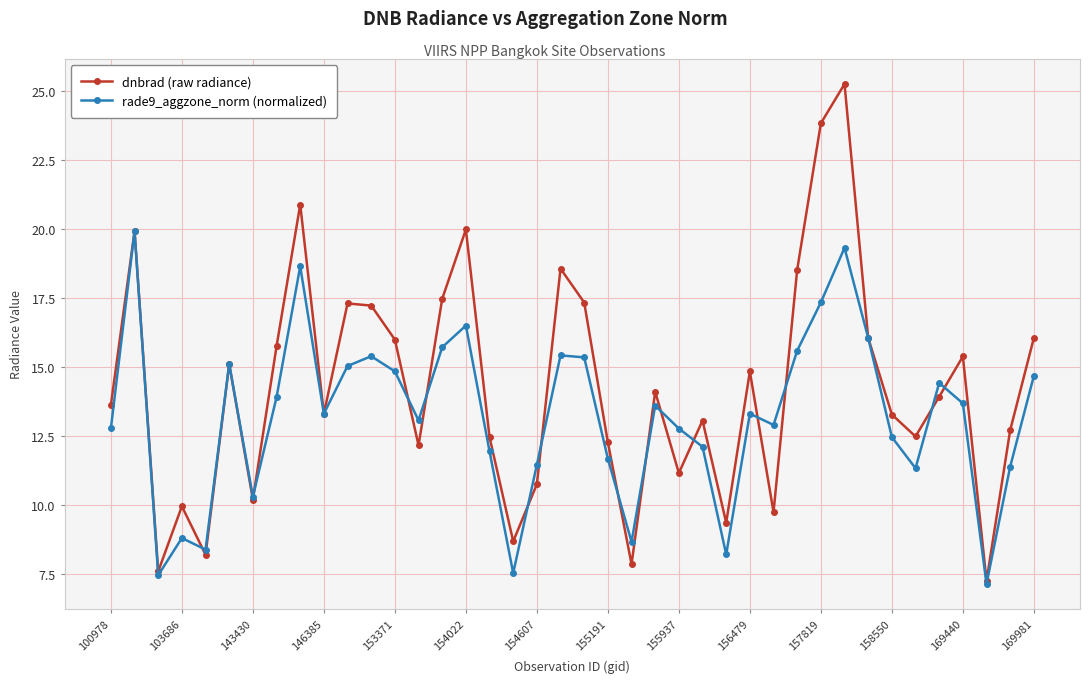

How many series are shown in this chart?

2